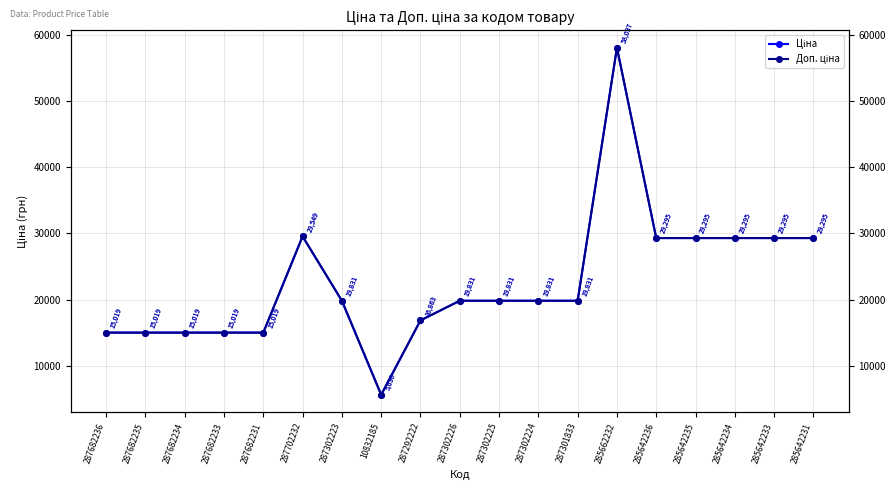

At which category does Доп. ціна reach its first local valley?

10832185